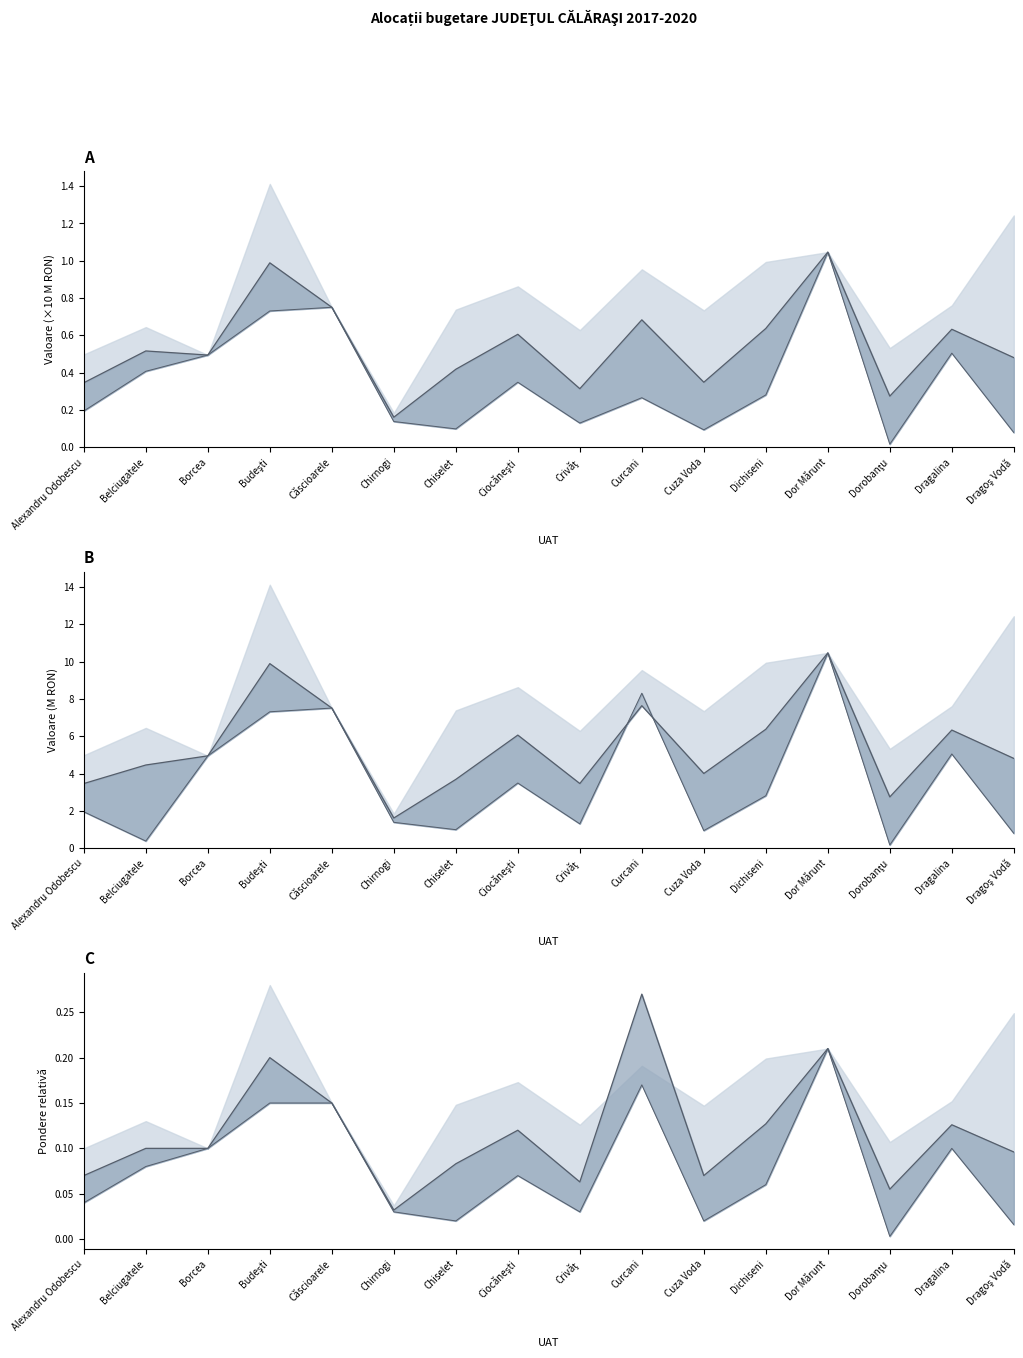

Which category has the highest value in the Investment (lower) series?

Dor Mărunt